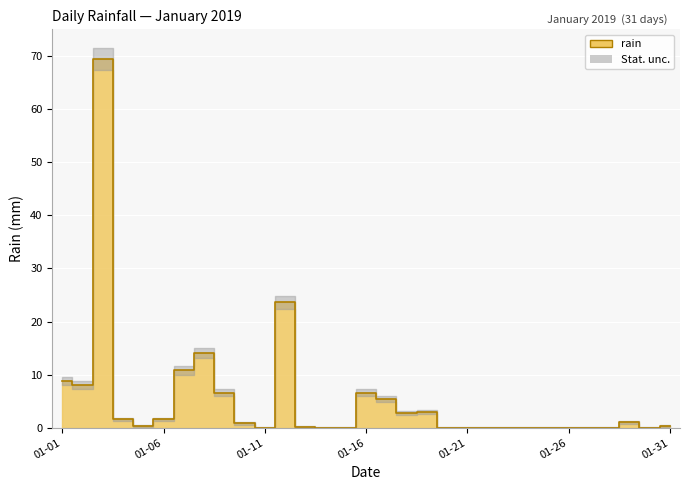

What is the difference between the second highest and second lowest values?

23.6